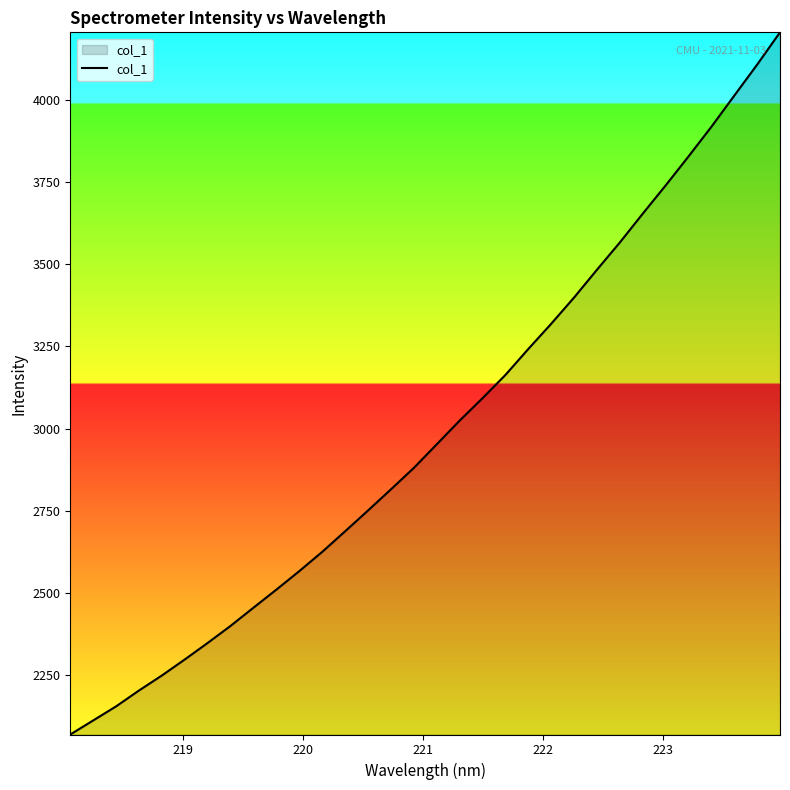

What is the maximum value shown in the chart?

4204.3